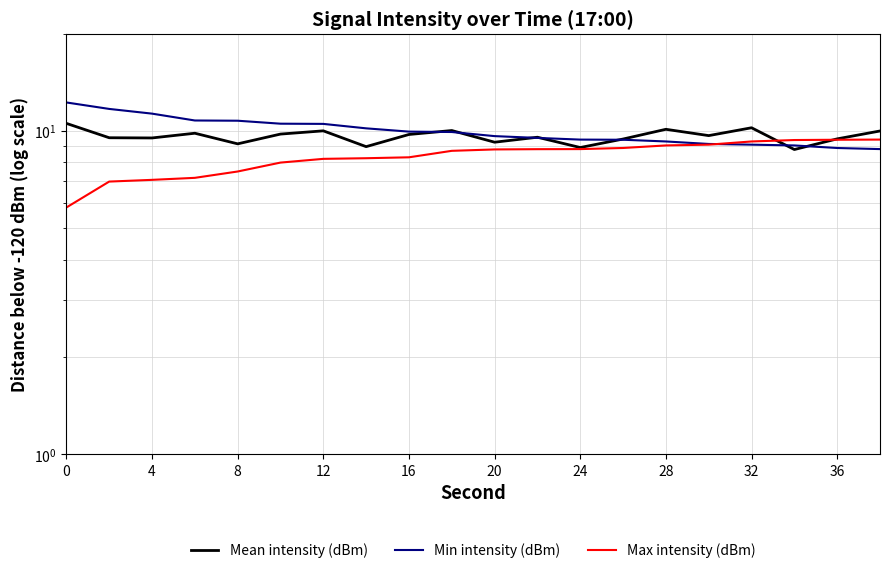

What are all the series names shown in the legend?

Mean intensity (dBm), Min intensity (dBm), Max intensity (dBm)